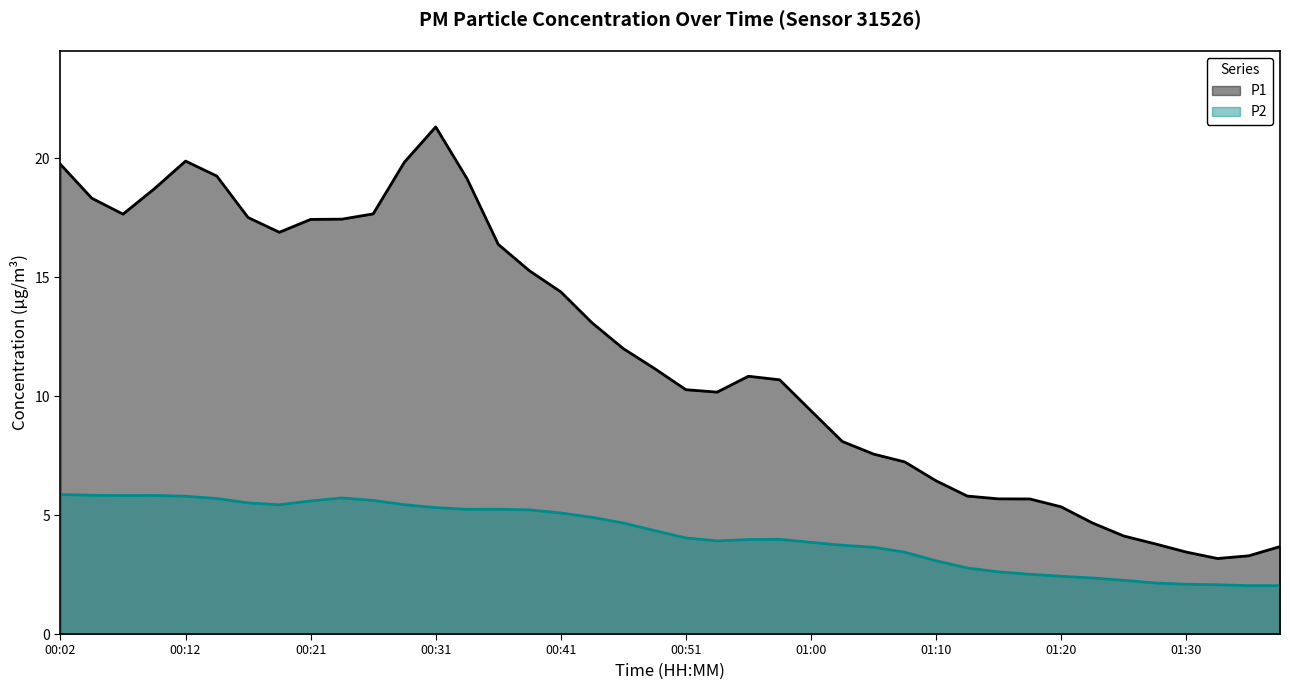

Between 00:26 and 00:31, which is larger?

00:26